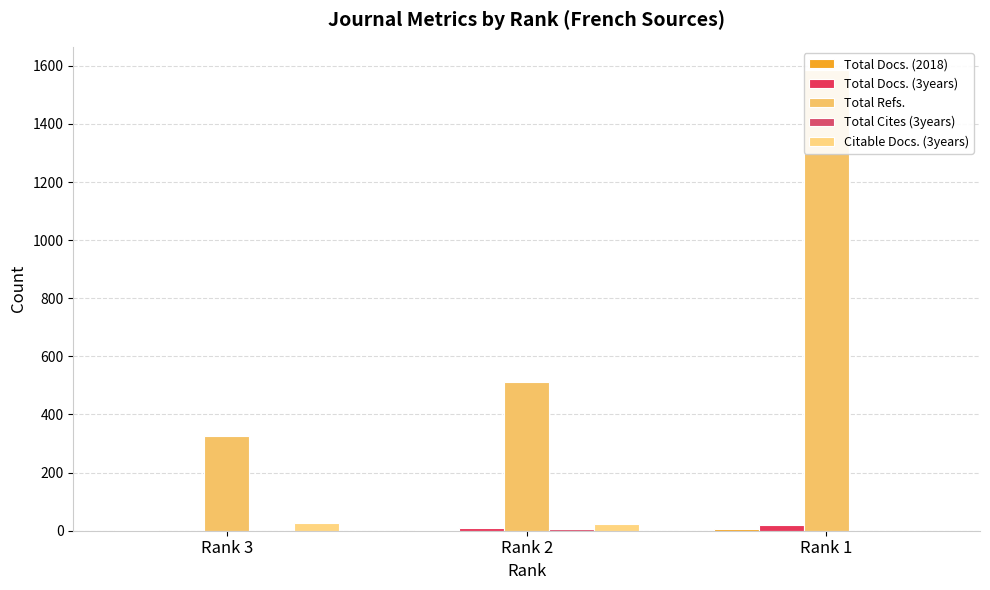

Count the number of data series in this chart.

5